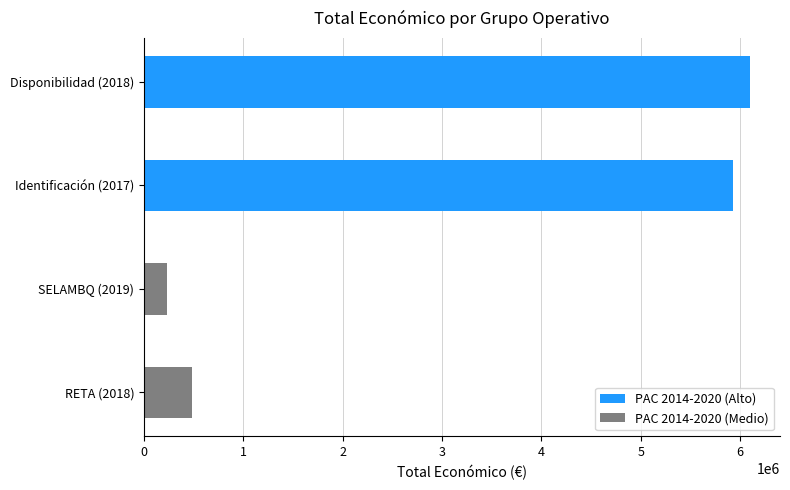

Read the value at SELAMBQ (2019), to the nearest 10.

232190